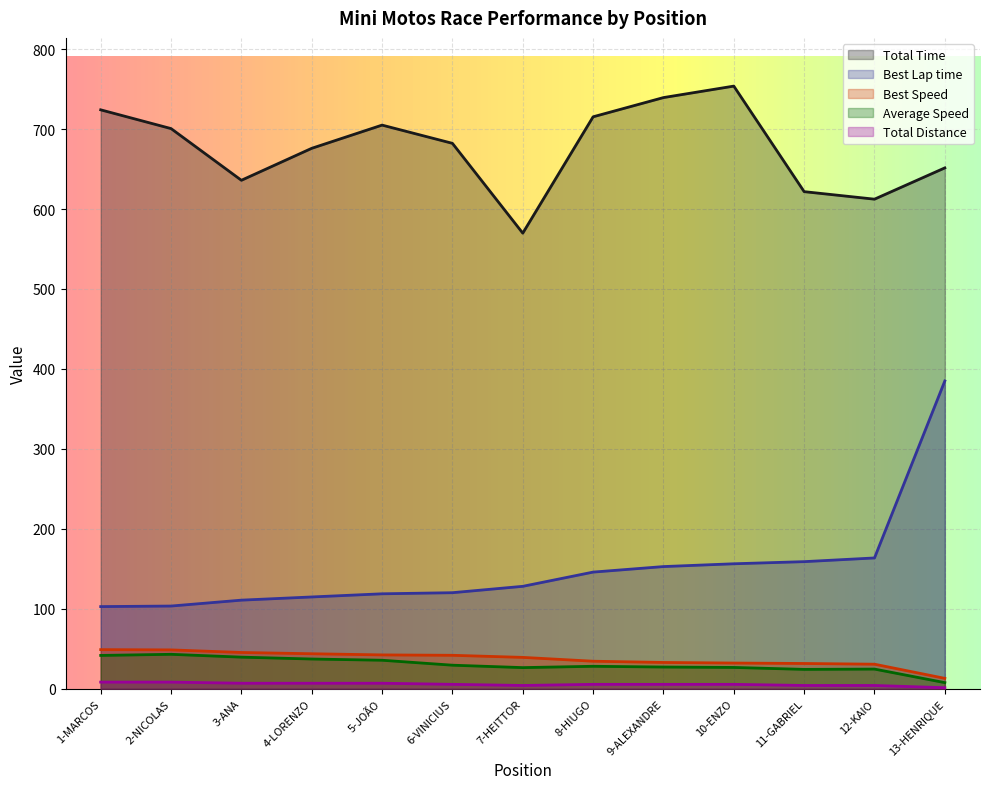

At which category does Average Speed reach its first local peak?

2-NICOLAS